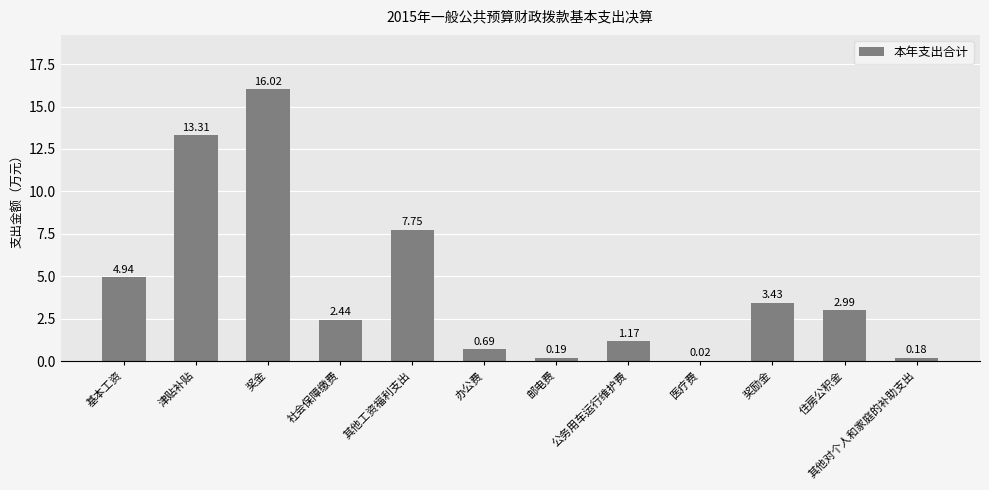

Which label corresponds to the largest value in the chart?

奖金